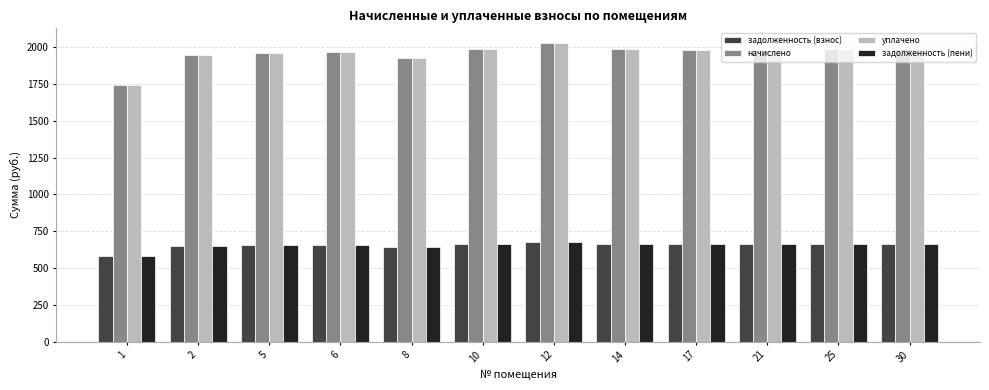

What is the sum of all начислено values?

23488.7